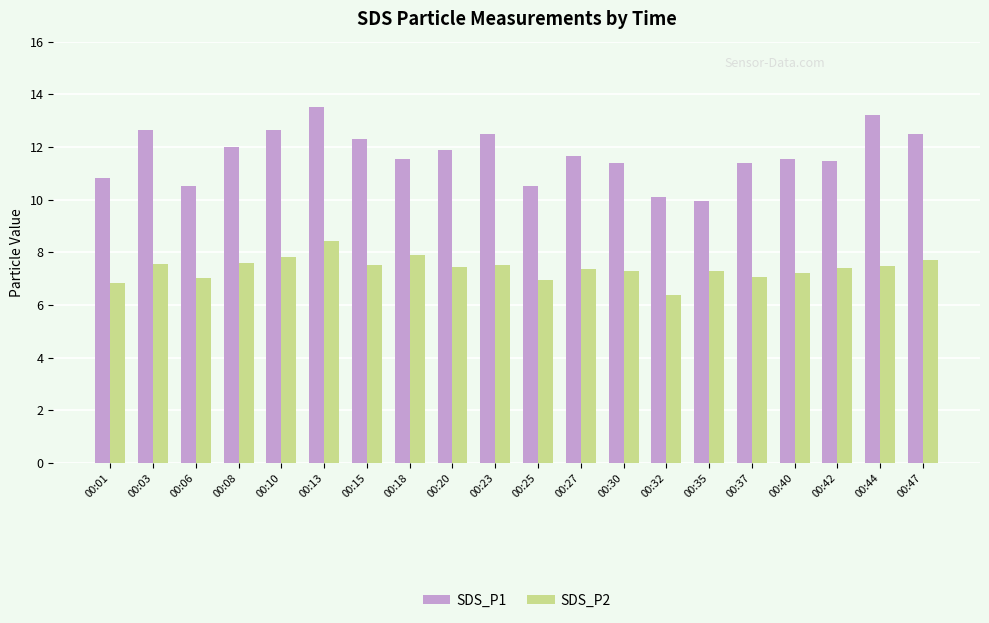

What value does the SDS_P1 series have at 00:13?

13.5